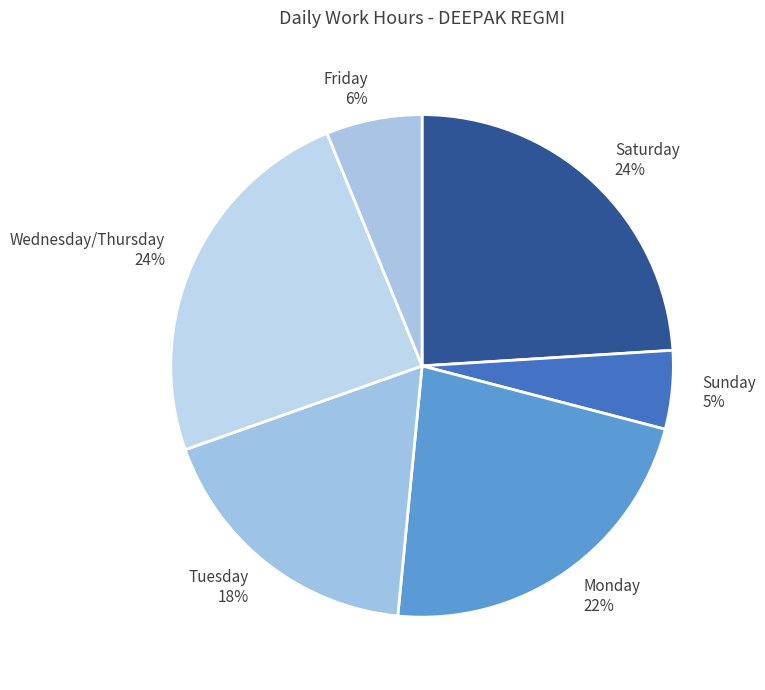

To the nearest percent, what is the average slice percentage?

17%